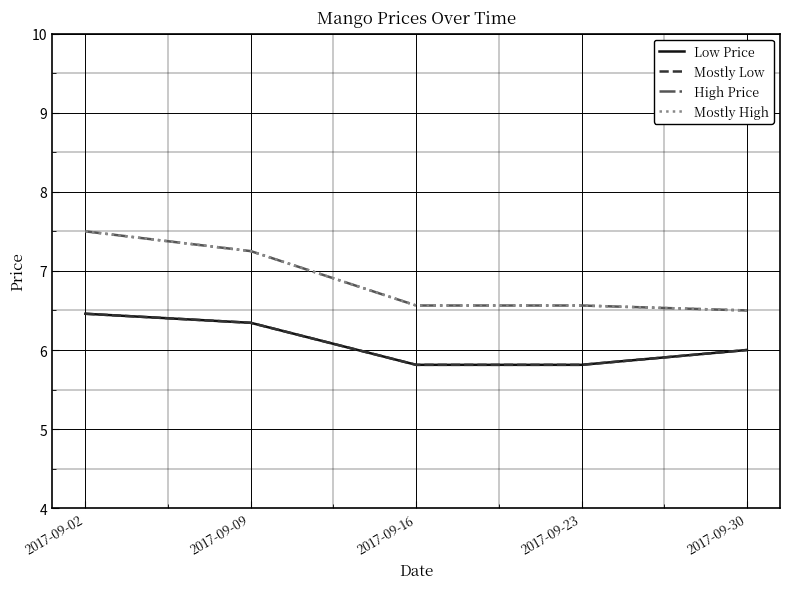

What value does the High Price series have at 2017-09-30?

6.5